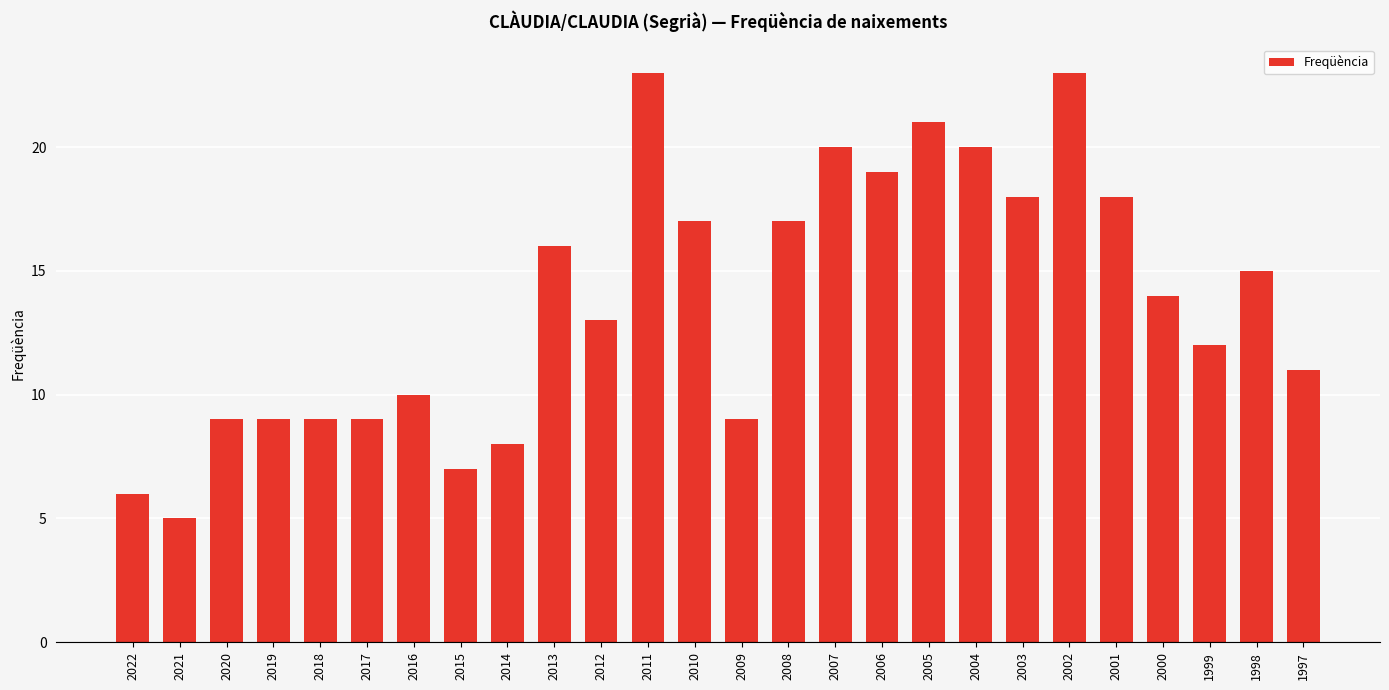

Reading left to right, extract all data points from this chart.

6	5	9	9	9	9	10	7	8	16	13	23	17	9	17	20	19	21	20	18	23	18	14	12	15	11